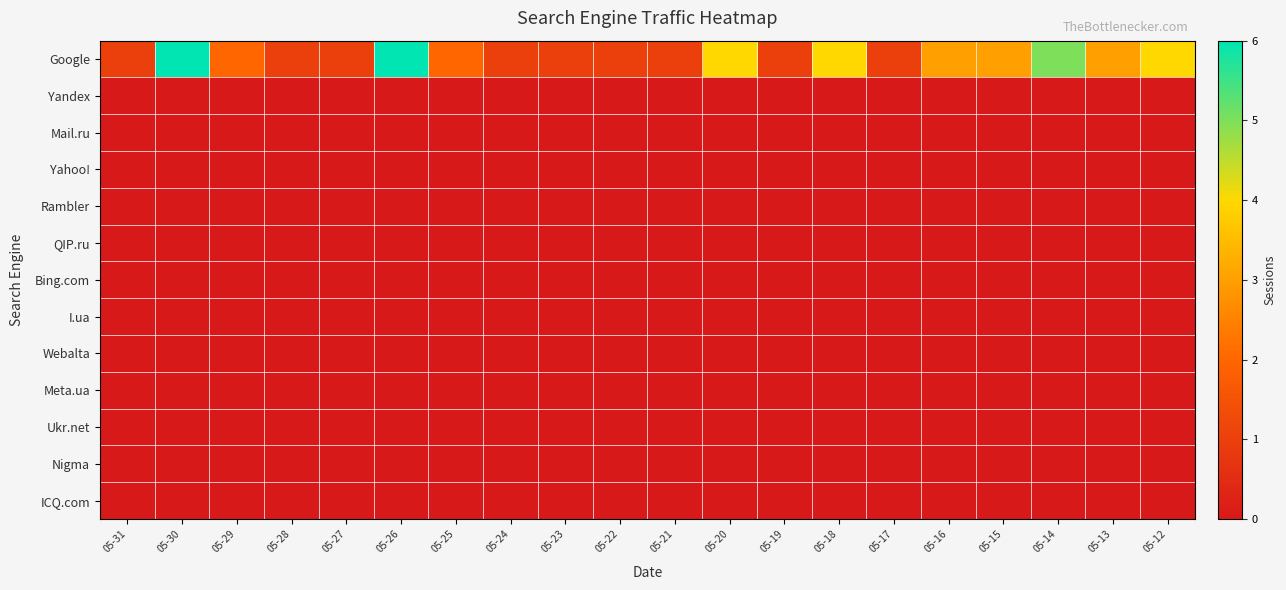

Reading left to right, what are all the values shown in this chart?

Google: 05-31=1	05-30=6	05-29=2	05-28=1	05-27=1	05-26=6	05-25=2	05-24=1	05-23=1	05-22=1	05-21=1	05-20=4	05-19=1	05-18=4	05-17=1	05-16=3	05-15=3	05-14=5	05-13=3	05-12=4
Yandex: 05-31=0	05-30=0	05-29=0	05-28=0	05-27=0	05-26=0	05-25=0	05-24=0	05-23=0	05-22=0	05-21=0	05-20=0	05-19=0	05-18=0	05-17=0	05-16=0	05-15=0	05-14=0	05-13=0	05-12=0
Mail.ru: 05-31=0	05-30=0	05-29=0	05-28=0	05-27=0	05-26=0	05-25=0	05-24=0	05-23=0	05-22=0	05-21=0	05-20=0	05-19=0	05-18=0	05-17=0	05-16=0	05-15=0	05-14=0	05-13=0	05-12=0
Yahoo!: 05-31=0	05-30=0	05-29=0	05-28=0	05-27=0	05-26=0	05-25=0	05-24=0	05-23=0	05-22=0	05-21=0	05-20=0	05-19=0	05-18=0	05-17=0	05-16=0	05-15=0	05-14=0	05-13=0	05-12=0
Rambler: 05-31=0	05-30=0	05-29=0	05-28=0	05-27=0	05-26=0	05-25=0	05-24=0	05-23=0	05-22=0	05-21=0	05-20=0	05-19=0	05-18=0	05-17=0	05-16=0	05-15=0	05-14=0	05-13=0	05-12=0
QIP.ru: 05-31=0	05-30=0	05-29=0	05-28=0	05-27=0	05-26=0	05-25=0	05-24=0	05-23=0	05-22=0	05-21=0	05-20=0	05-19=0	05-18=0	05-17=0	05-16=0	05-15=0	05-14=0	05-13=0	05-12=0
Bing.com: 05-31=0	05-30=0	05-29=0	05-28=0	05-27=0	05-26=0	05-25=0	05-24=0	05-23=0	05-22=0	05-21=0	05-20=0	05-19=0	05-18=0	05-17=0	05-16=0	05-15=0	05-14=0	05-13=0	05-12=0
I.ua: 05-31=0	05-30=0	05-29=0	05-28=0	05-27=0	05-26=0	05-25=0	05-24=0	05-23=0	05-22=0	05-21=0	05-20=0	05-19=0	05-18=0	05-17=0	05-16=0	05-15=0	05-14=0	05-13=0	05-12=0
Webalta: 05-31=0	05-30=0	05-29=0	05-28=0	05-27=0	05-26=0	05-25=0	05-24=0	05-23=0	05-22=0	05-21=0	05-20=0	05-19=0	05-18=0	05-17=0	05-16=0	05-15=0	05-14=0	05-13=0	05-12=0
Meta.ua: 05-31=0	05-30=0	05-29=0	05-28=0	05-27=0	05-26=0	05-25=0	05-24=0	05-23=0	05-22=0	05-21=0	05-20=0	05-19=0	05-18=0	05-17=0	05-16=0	05-15=0	05-14=0	05-13=0	05-12=0
Ukr.net: 05-31=0	05-30=0	05-29=0	05-28=0	05-27=0	05-26=0	05-25=0	05-24=0	05-23=0	05-22=0	05-21=0	05-20=0	05-19=0	05-18=0	05-17=0	05-16=0	05-15=0	05-14=0	05-13=0	05-12=0
Nigma: 05-31=0	05-30=0	05-29=0	05-28=0	05-27=0	05-26=0	05-25=0	05-24=0	05-23=0	05-22=0	05-21=0	05-20=0	05-19=0	05-18=0	05-17=0	05-16=0	05-15=0	05-14=0	05-13=0	05-12=0
ICQ.com: 05-31=0	05-30=0	05-29=0	05-28=0	05-27=0	05-26=0	05-25=0	05-24=0	05-23=0	05-22=0	05-21=0	05-20=0	05-19=0	05-18=0	05-17=0	05-16=0	05-15=0	05-14=0	05-13=0	05-12=0